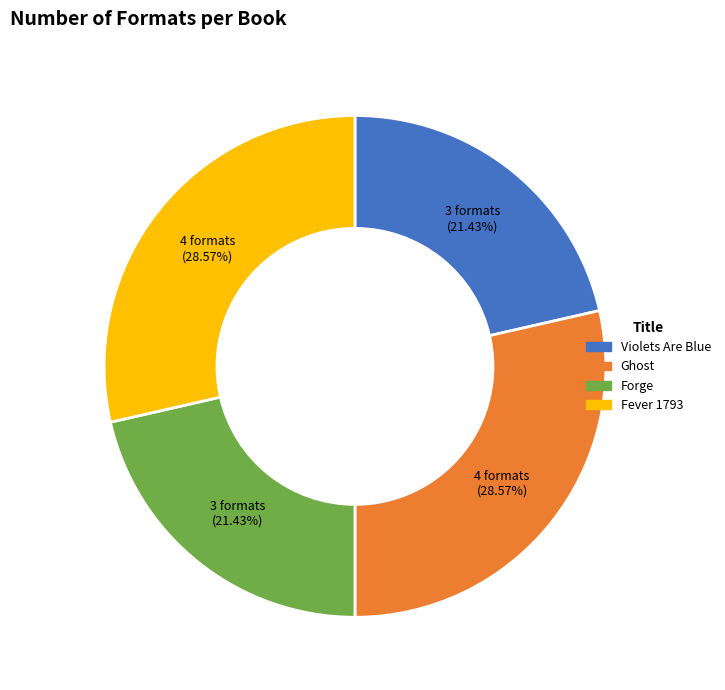

To the nearest percent, what is the difference between the largest and smallest slice percentages?

7%